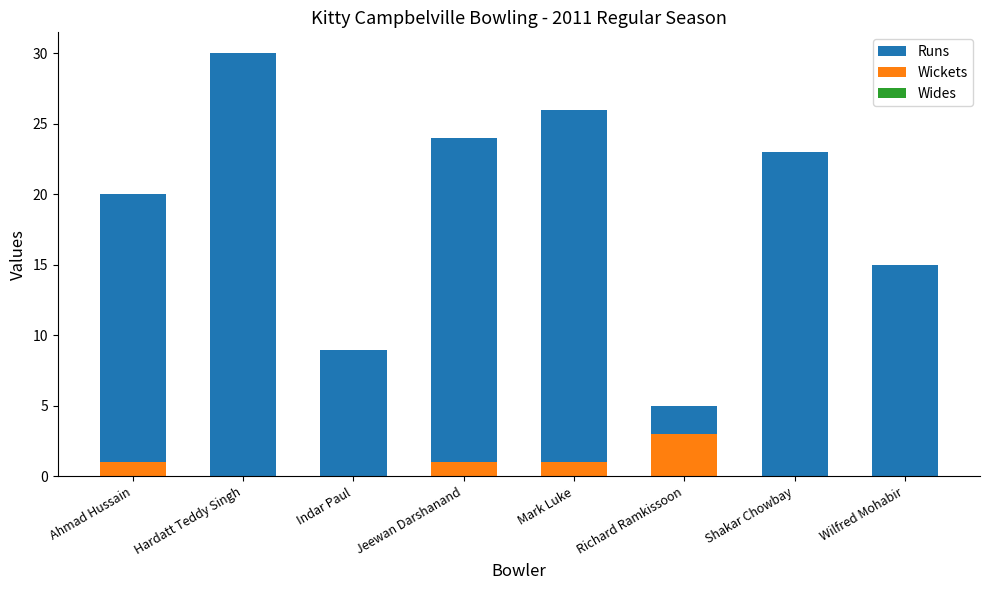

What position from the left is Shakar Chowbay?

7